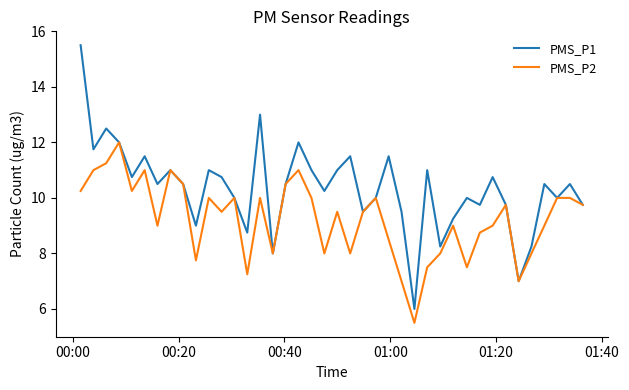

Rank the series by their maximum value, from highest to lowest.

PMS_P1, PMS_P2